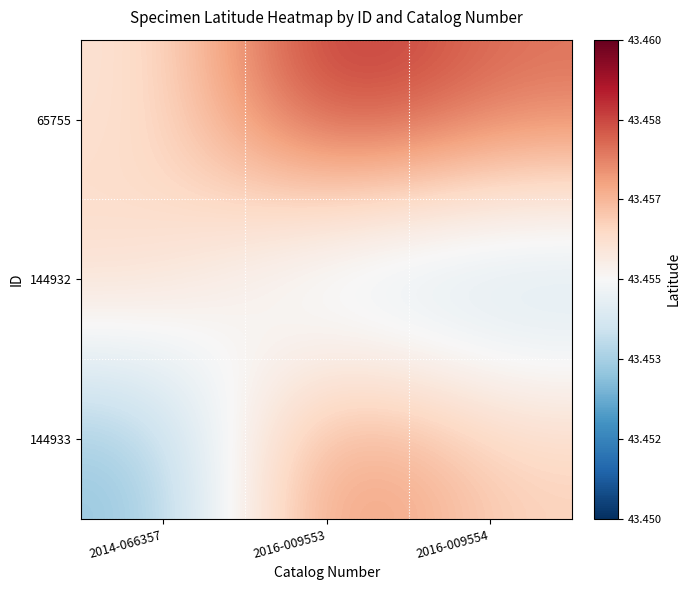

At how many categories does at least one series exceed 43?

3